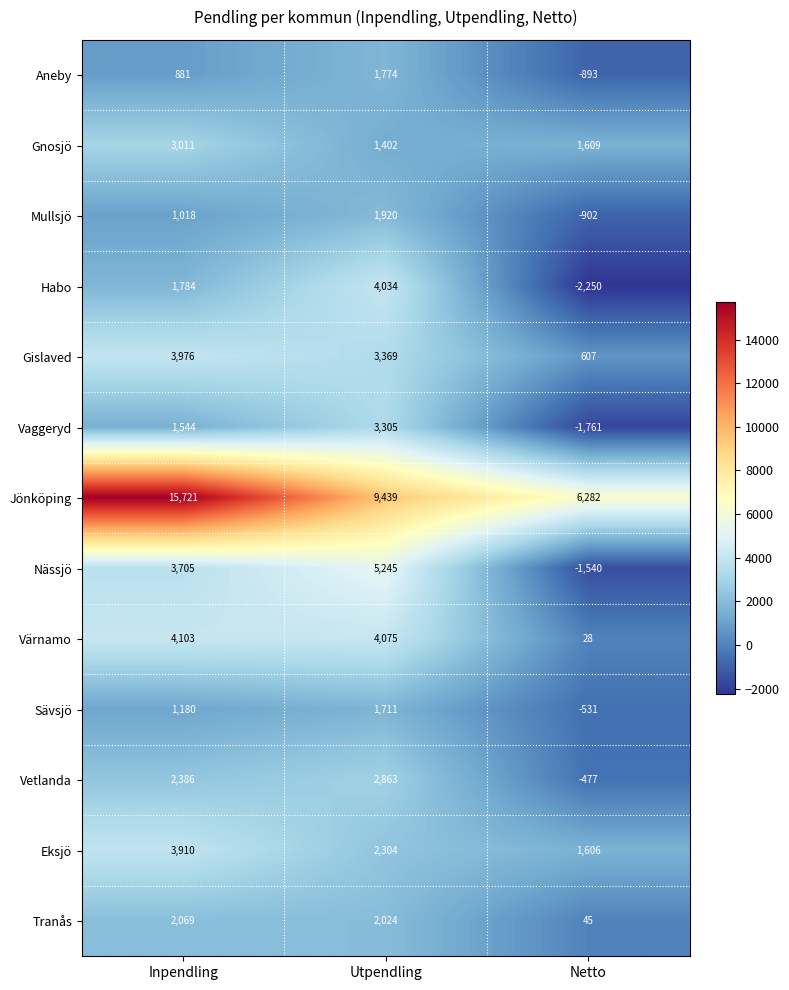

What is the smallest value displayed?

-2250